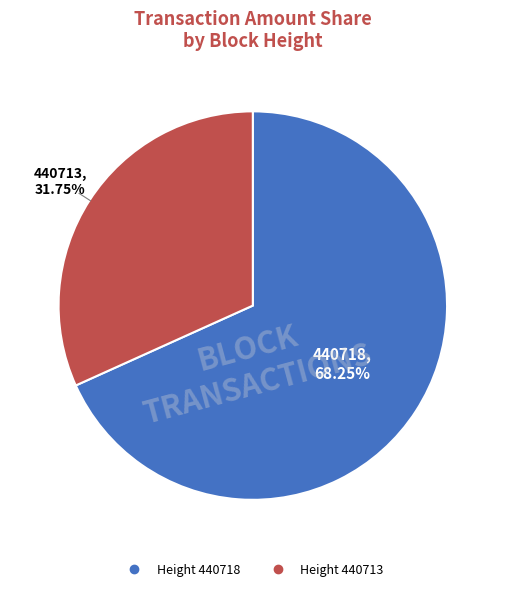

Is there any slice that represents more than half of the pie?

Yes